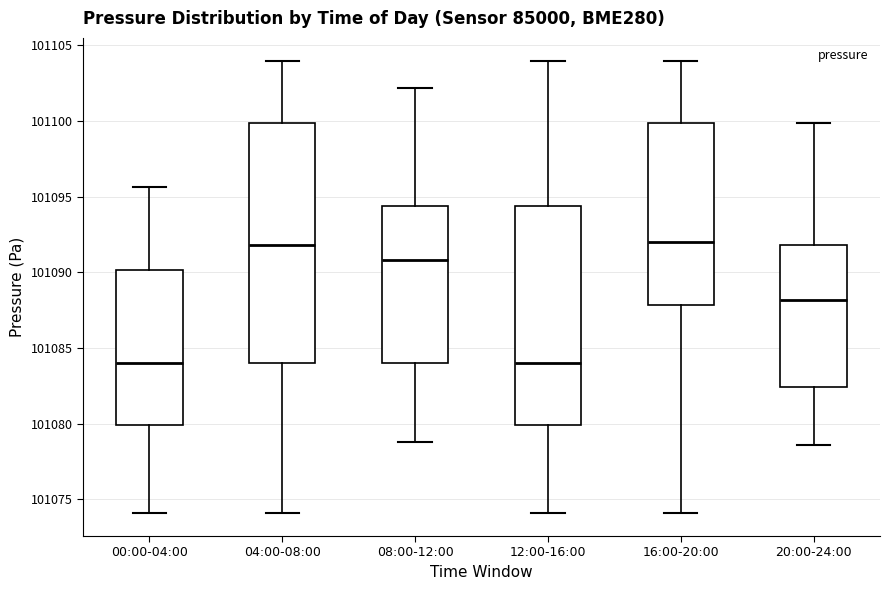

Which box is the tallest, from its lower edge to its upper edge?

04:00-08:00